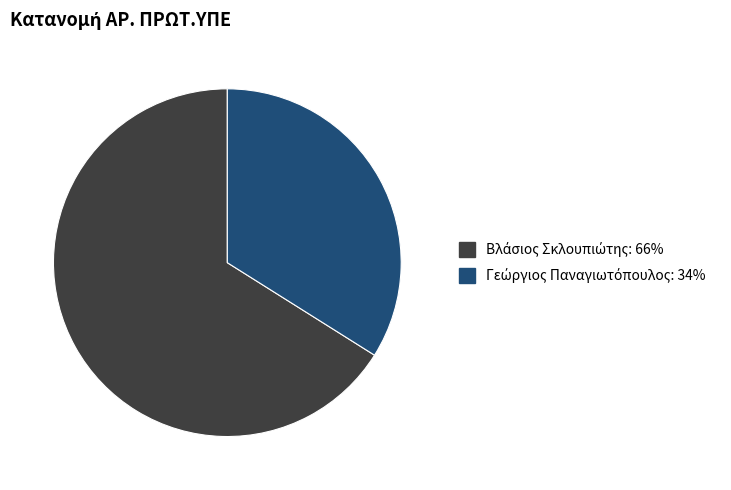

Is there any slice that represents more than half of the pie?

Yes